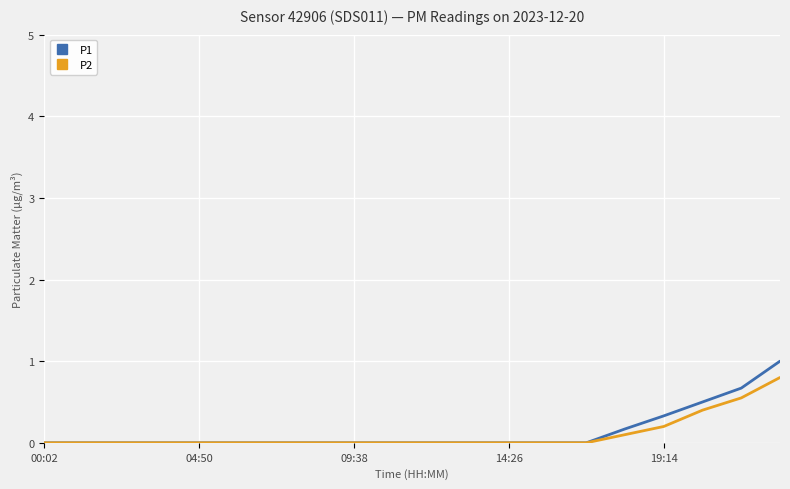

Which series has the largest range (max minus min)?

P1